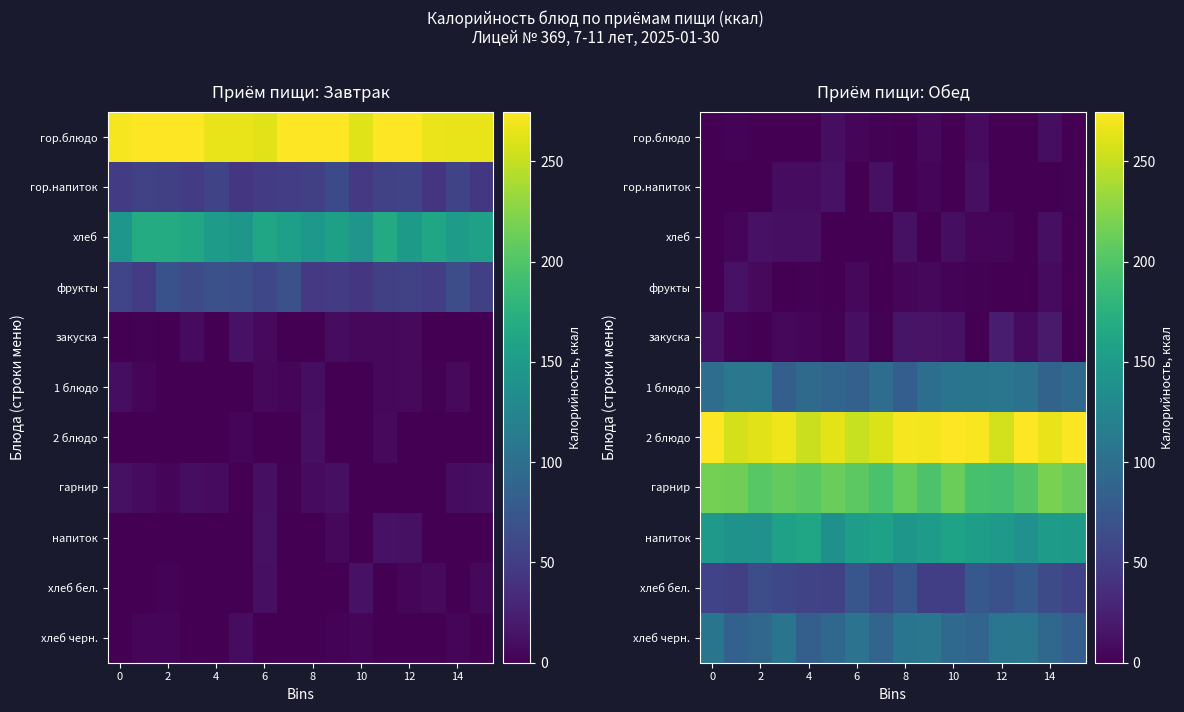

Read the напиток value at 6.

153.3